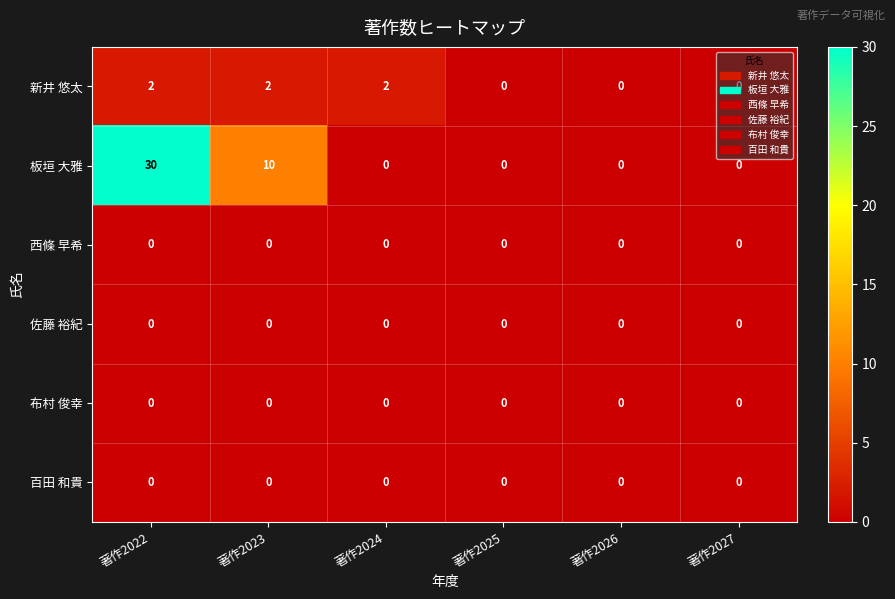

At which category is the sum across all series the highest?

著作2022